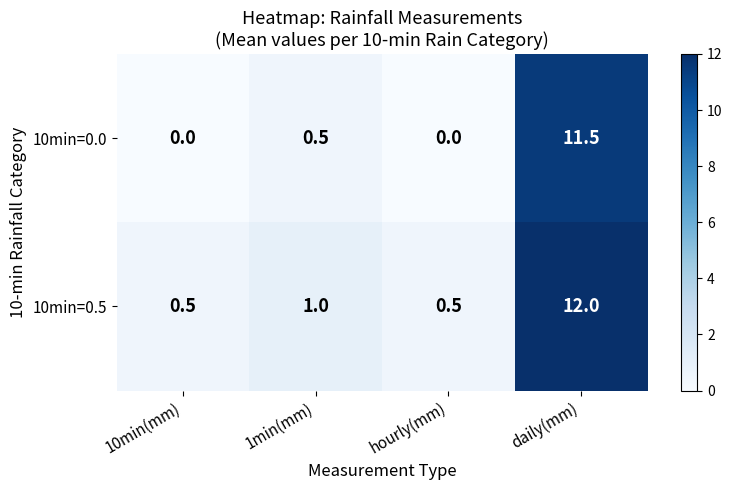

Reading left to right, extract all data points from this chart.

10min=0.0: 0.0	0.5	0.0	11.5
10min=0.5: 0.5	1.0	0.5	12.0